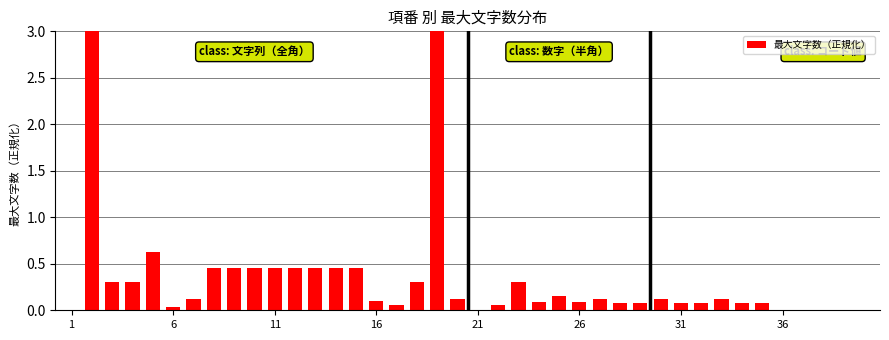

What is the maximum value shown in the chart?

3.0